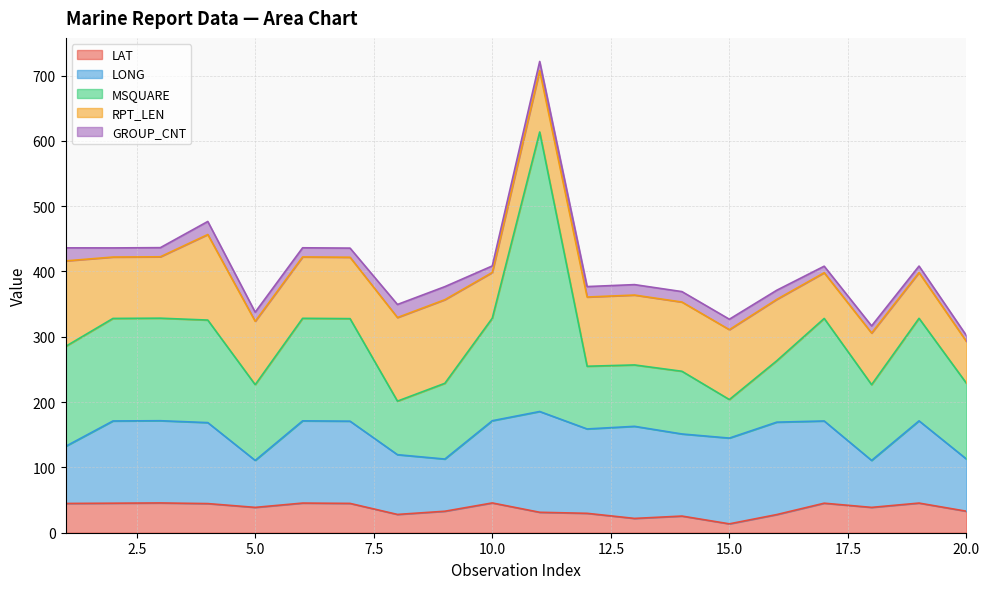

Between 16 and 2, which is larger?

2